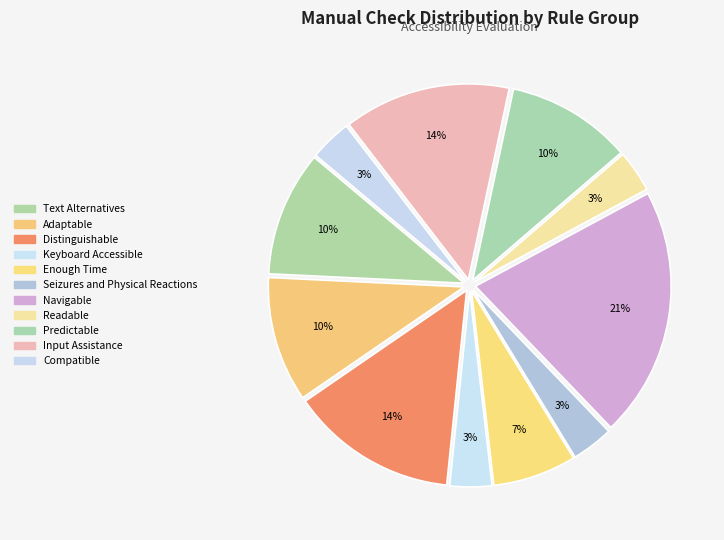

How many segments does this pie chart have?

11